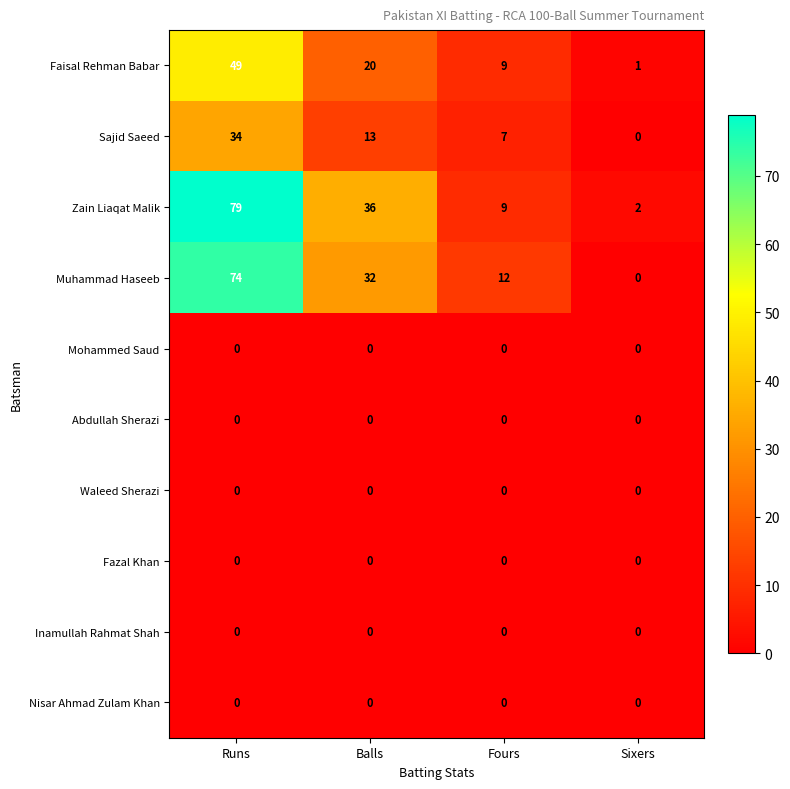

What is the maximum value shown in the chart?

79